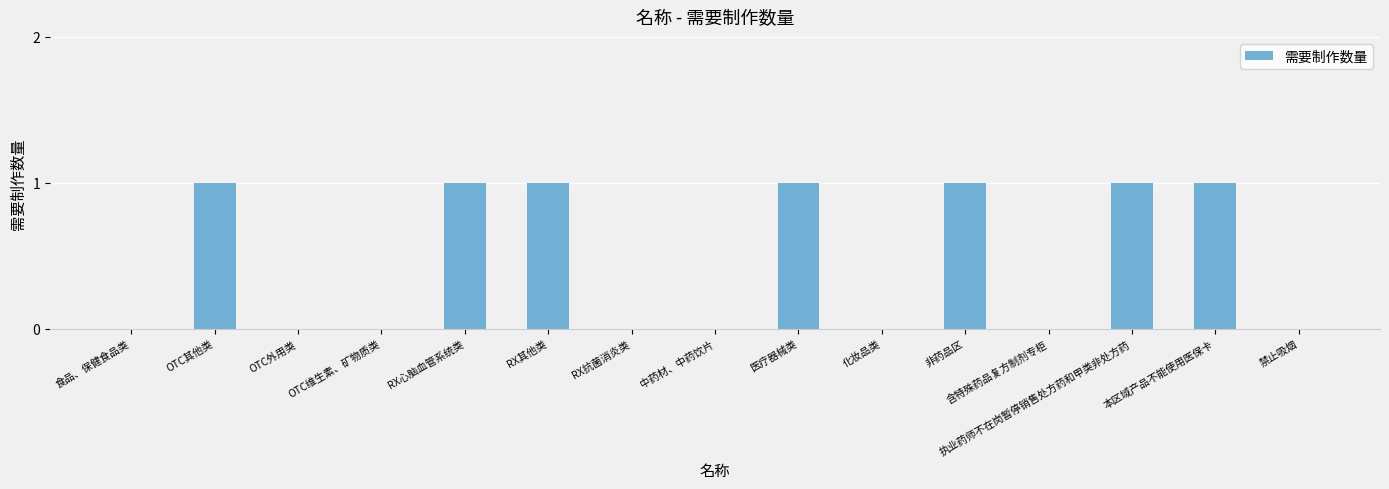

Reading left to right, extract all data points from this chart.

食品、保健食品类=0	OTC其他类=1	OTC外用类=0	OTC维生素、矿物质类=0	RX心脑血管系统类=1	RX其他类=1	RX抗菌消炎类=0	中药材、中药饮片=0	医疗器械类=1	化妆品类=0	非药品区=1	含特殊药品复方制剂专柜=0	执业药师不在岗暂停销售处方药和甲类非处方药=1	本区域产品不能使用医保卡=1	禁止吸烟=0